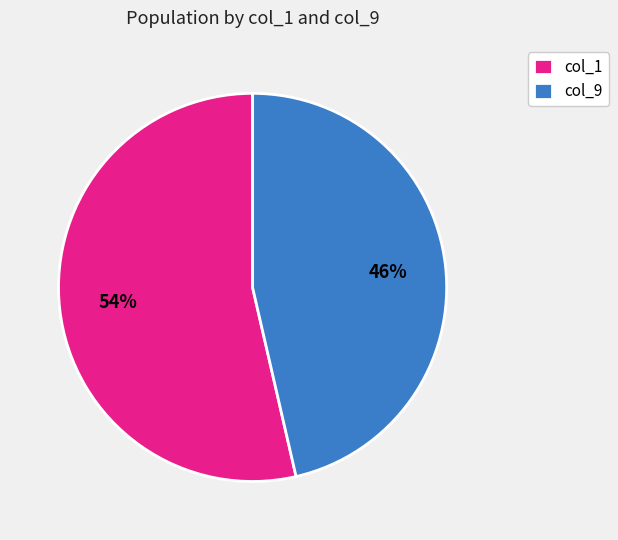

Combined, do col_1 and col_9 account for over 50%?

Yes